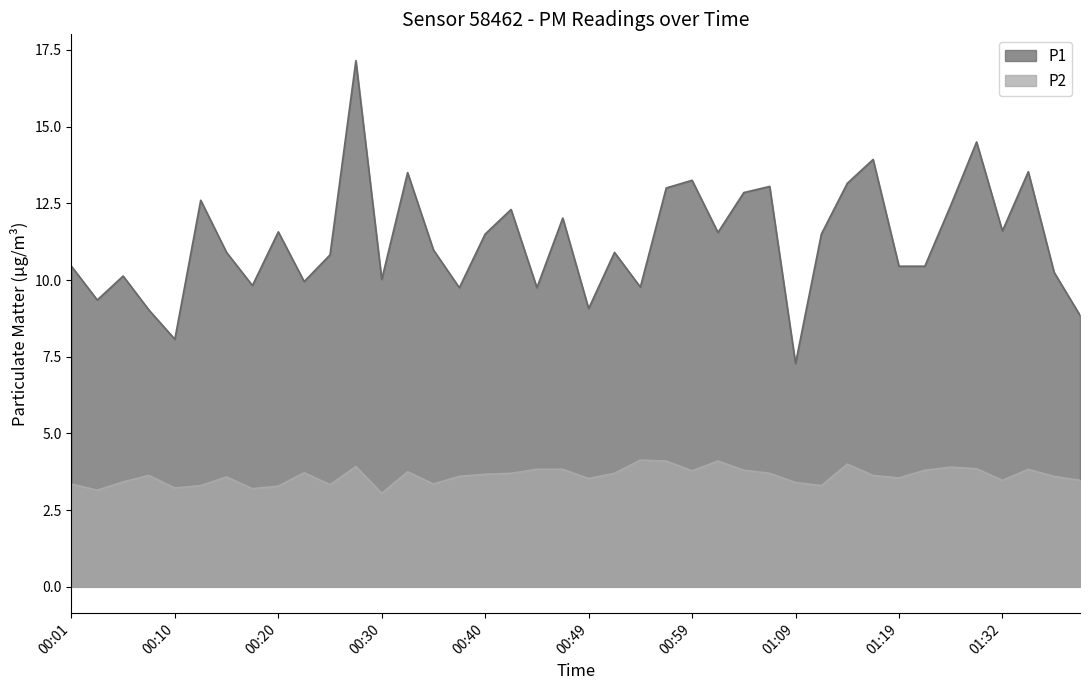

Reading right to left, what are all the values shown in this chart?

P1: 01:39=8.8	01:37=10.2	01:34=13.5	01:32=11.6	01:29=14.5	01:24=12.4	01:21=10.4	01:19=10.4	01:16=13.9	01:14=13.2	01:11=11.5	01:09=7.3	01:06=13.1	01:04=12.8	01:02=11.6	00:59=13.2	00:57=13.0	00:54=9.8	00:52=10.9	00:49=9.1	00:47=12.0	00:44=9.8	00:42=12.3	00:40=11.5	00:37=9.8	00:35=11.0	00:32=13.5	00:30=10.0	00:27=17.1	00:25=10.8	00:23=9.9	00:20=11.6	00:18=9.8	00:15=10.9	00:13=12.6	00:10=8.1	00:08=9.0	00:06=10.1	00:03=9.3	00:01=10.4
P2: 01:39=3.5	01:37=3.6	01:34=3.8	01:32=3.5	01:29=3.9	01:24=3.9	01:21=3.8	01:19=3.5	01:16=3.6	01:14=4.0	01:11=3.3	01:09=3.4	01:06=3.7	01:04=3.8	01:02=4.1	00:59=3.8	00:57=4.1	00:54=4.1	00:52=3.7	00:49=3.5	00:47=3.8	00:44=3.8	00:42=3.7	00:40=3.7	00:37=3.6	00:35=3.4	00:32=3.8	00:30=3.0	00:27=3.9	00:25=3.3	00:23=3.7	00:20=3.3	00:18=3.2	00:15=3.6	00:13=3.3	00:10=3.2	00:08=3.6	00:06=3.4	00:03=3.1	00:01=3.4